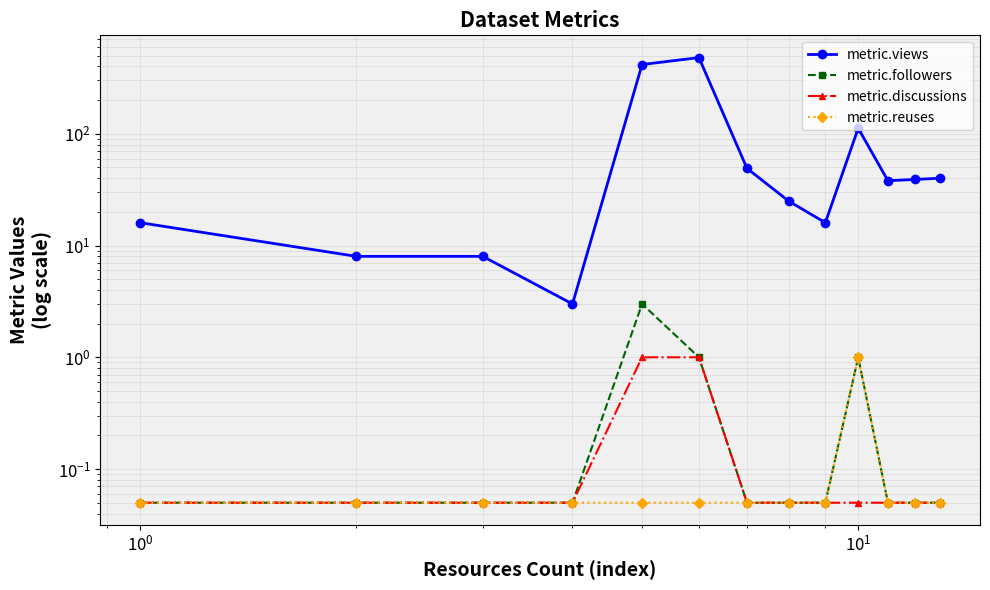

Which series has the largest total across all categories?

metric.views